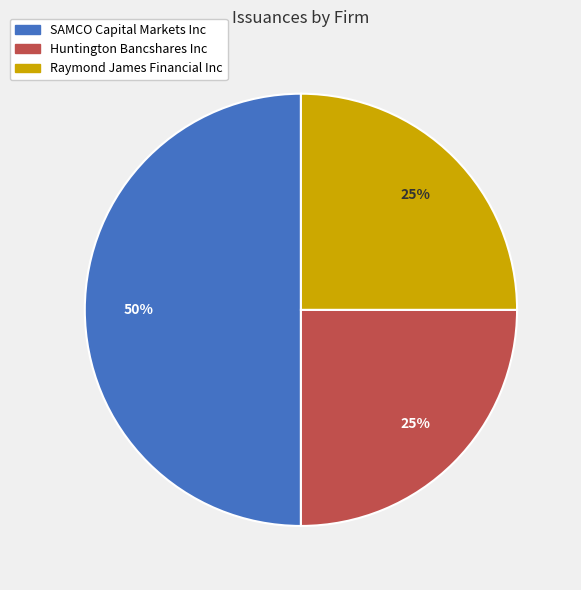

Which has a higher value, SAMCO Capital Markets Inc or Huntington Bancshares Inc?

SAMCO Capital Markets Inc